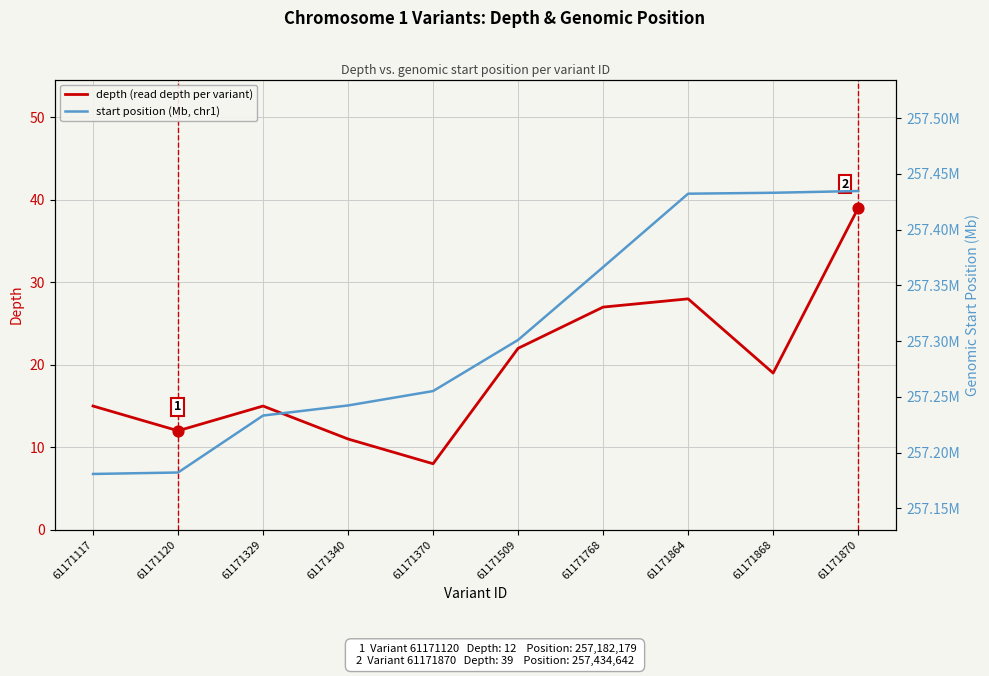

Is the value of start position (Mb, chr1) at 61171117 greater than the value of depth (read depth per variant) at 61171868?

Yes